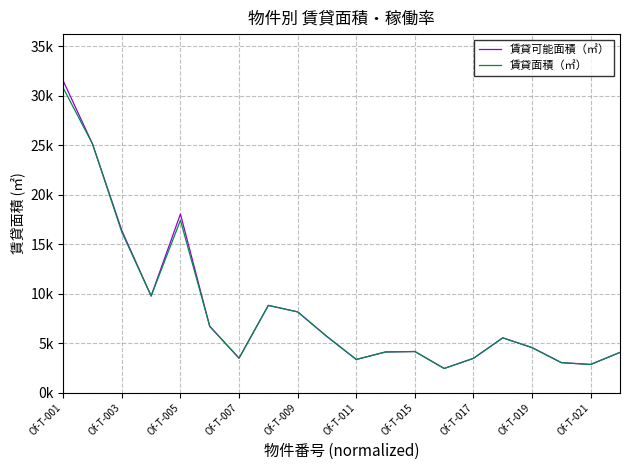

What are all the series names shown in the legend?

賃貸可能面積（㎡）, 賃貸面積（㎡）